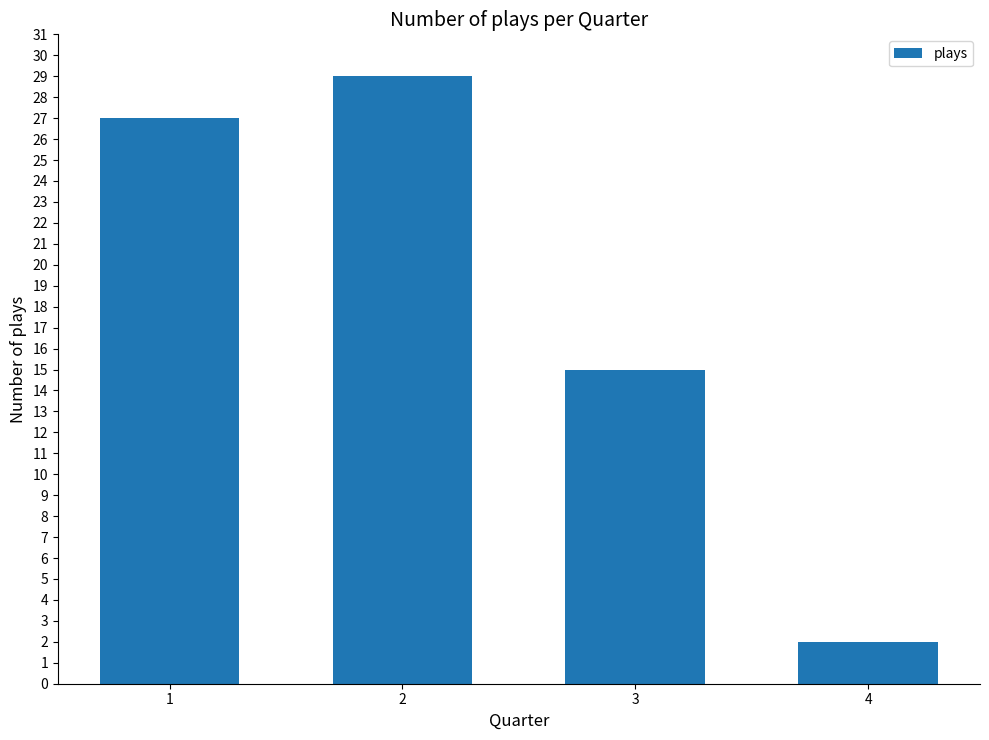

Reading right to left, list all the values displayed in this chart.

2	15	29	27